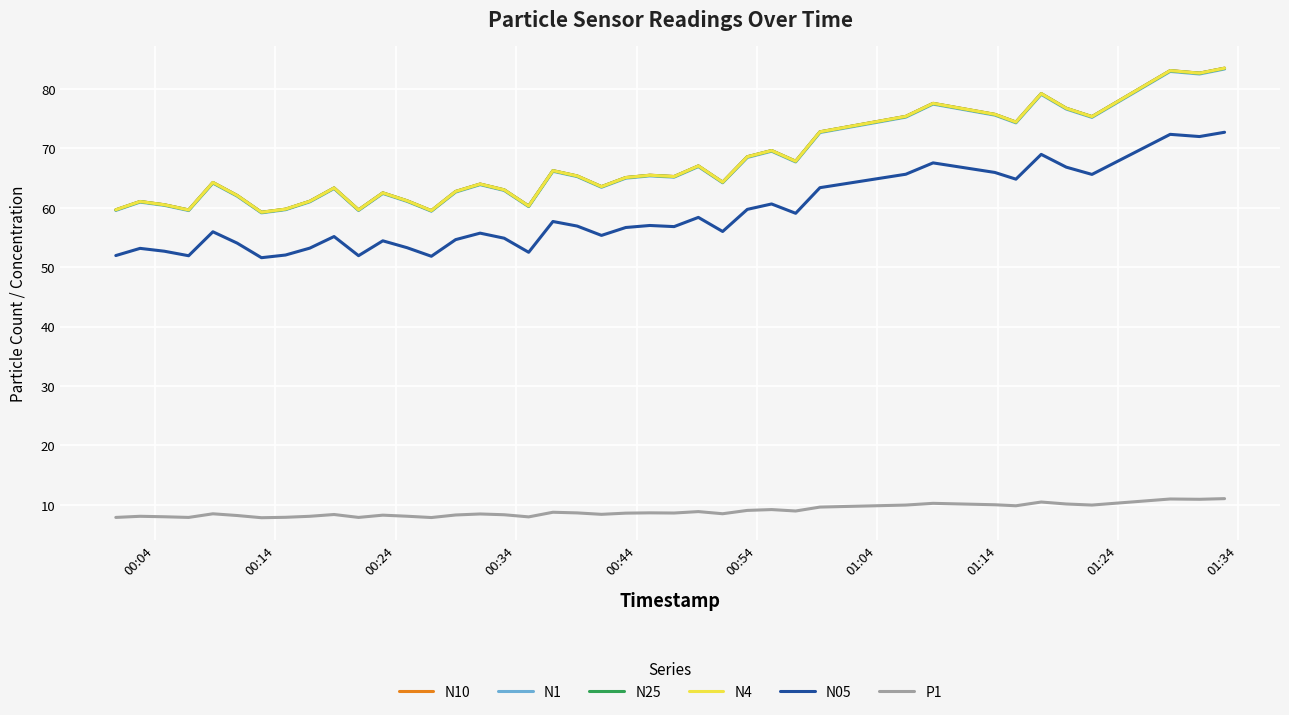

True or false: N25 and N10 intersect in this chart.

False